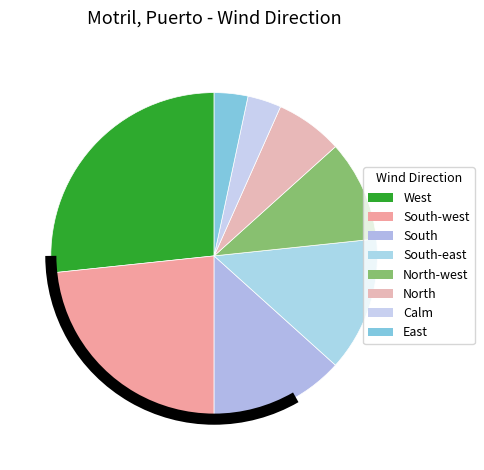

Rank the categories by value from highest to lowest.

West, South-west, South, South-east, North-west, North, Calm, East